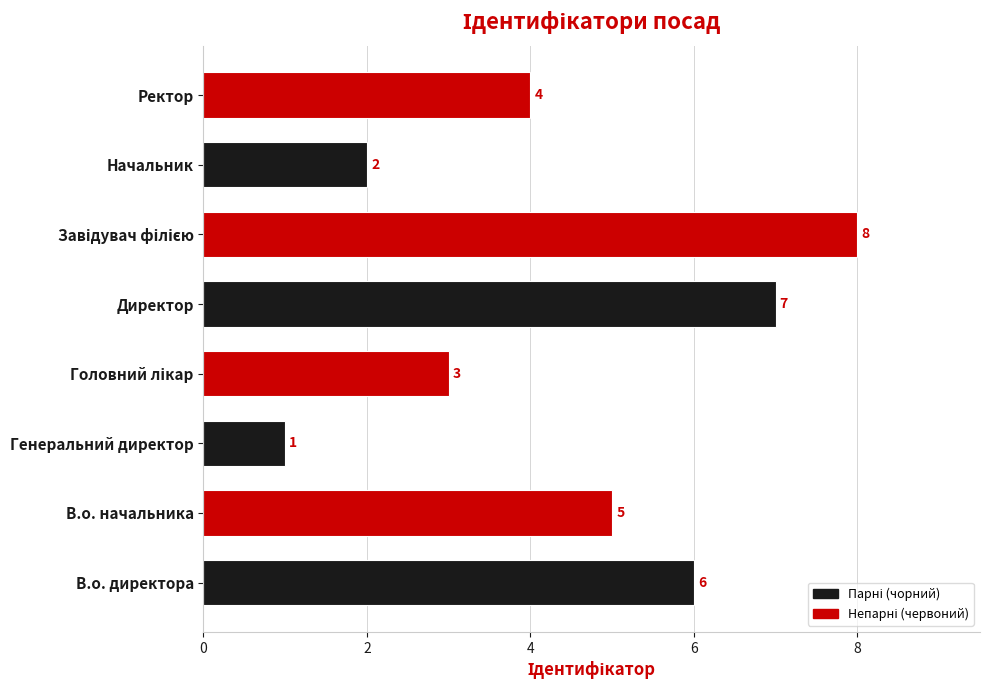

What is the difference between the second highest and minimum values?

6